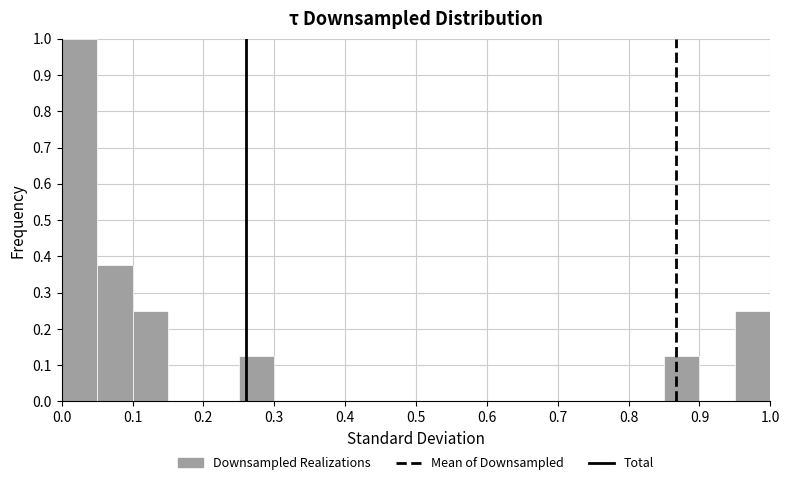

What is the height of the bar covering 0.00 to 0.05 on the x-axis? Neither the bar edges nor the heights are printed on the chart, so give them approximately, as read against the axes.

1.00